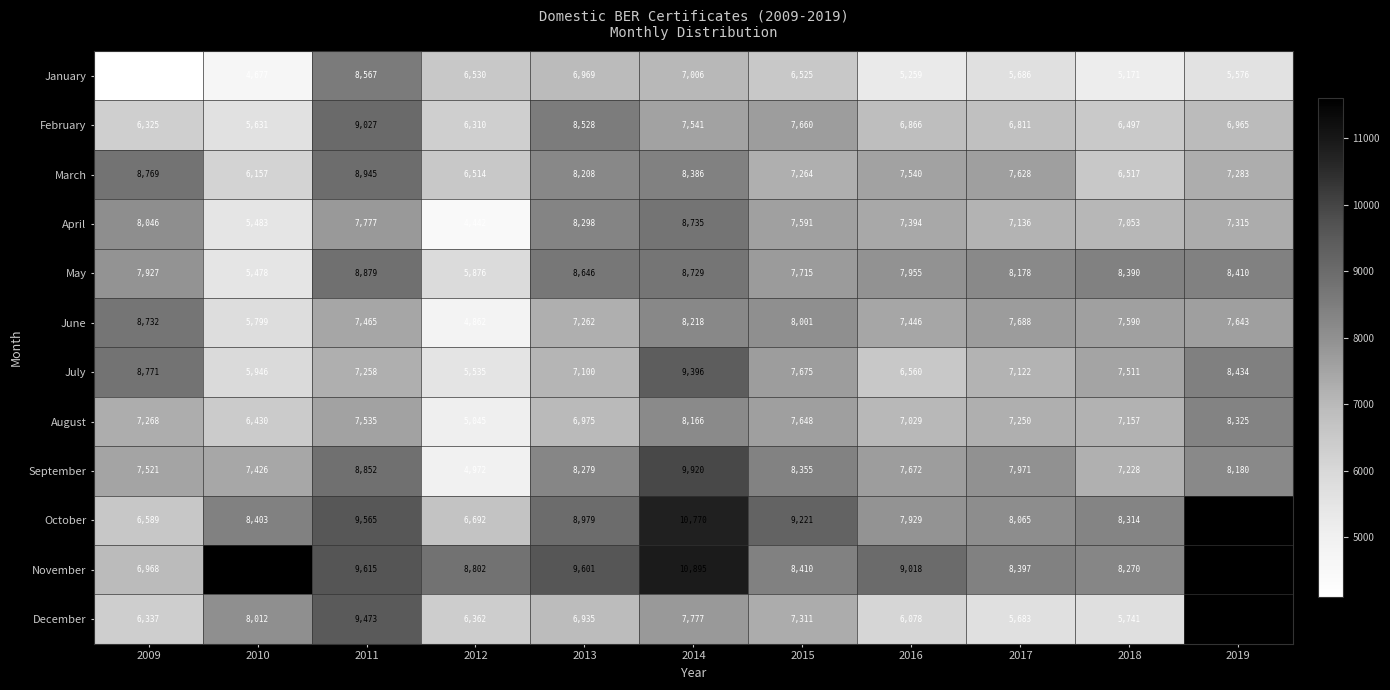

Rank the categories by February value from highest to lowest.

2011, 2013, 2015, 2014, 2019, 2016, 2017, 2018, 2009, 2012, 2010